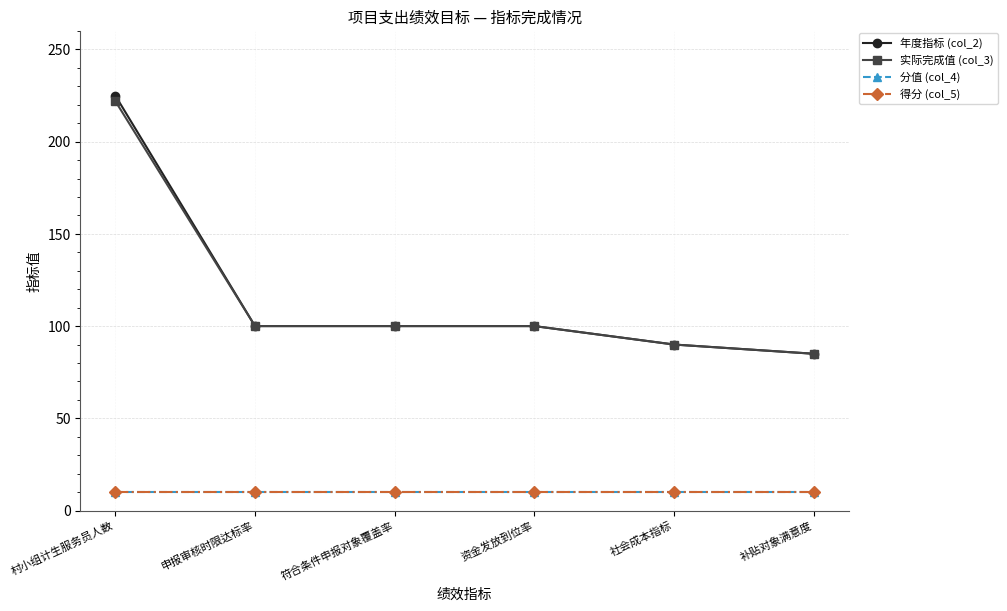

Is this an area chart (filled region under the line)?

No